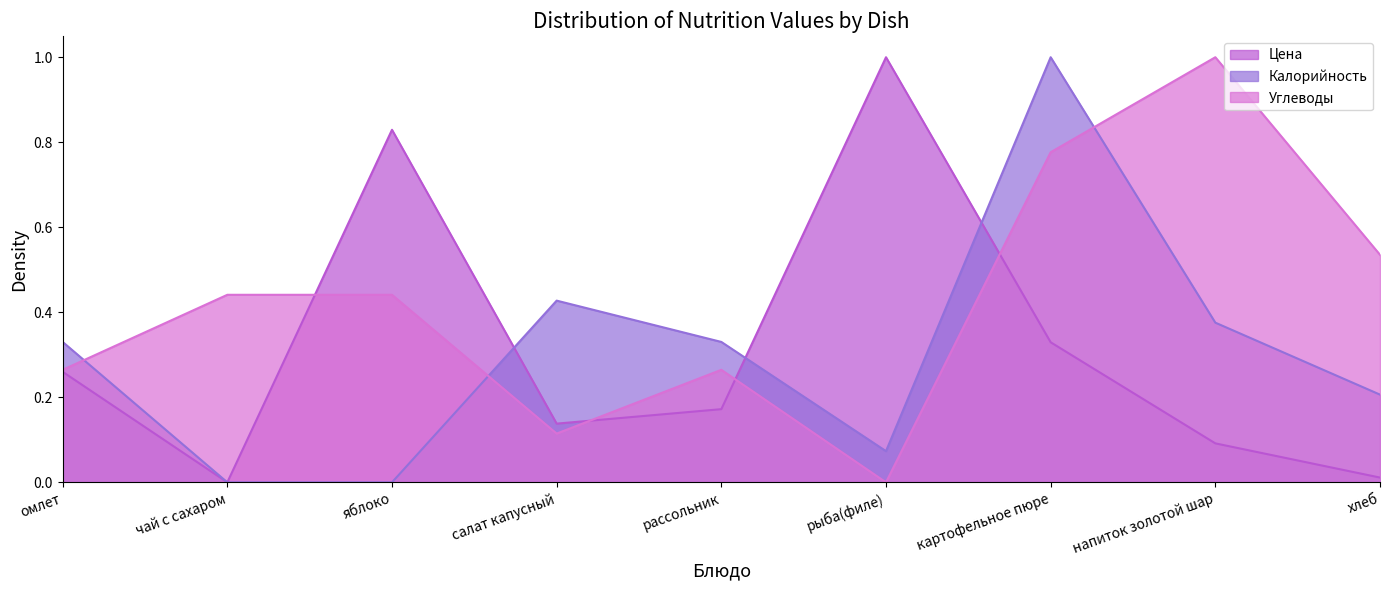

What is the value of the Углеводы point at the 2nd from the left?

0.4